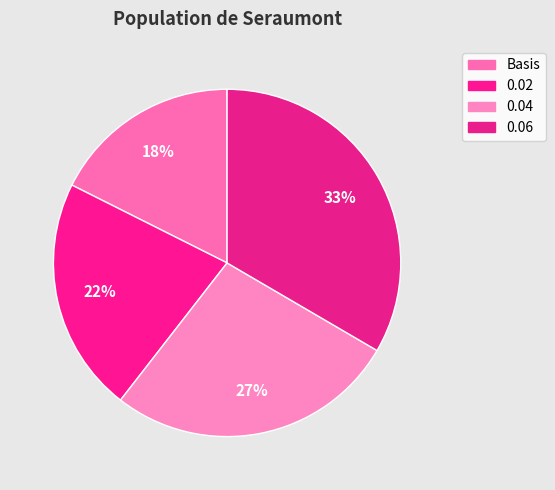

Is it true that 0.02 is 22% of the pie?

True